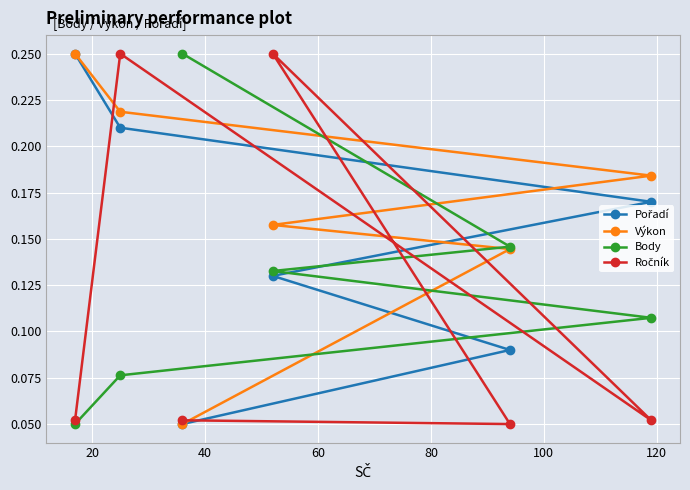

Count the Výkon values in the range 0 to 1.

6